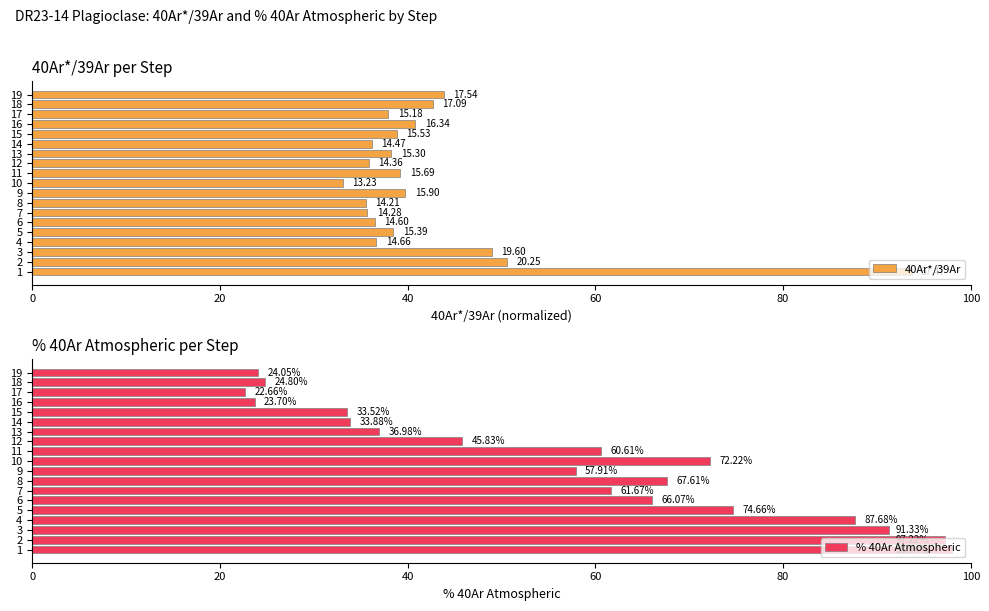

What is the average value of the % 40Ar Atmospheric series?

56.9